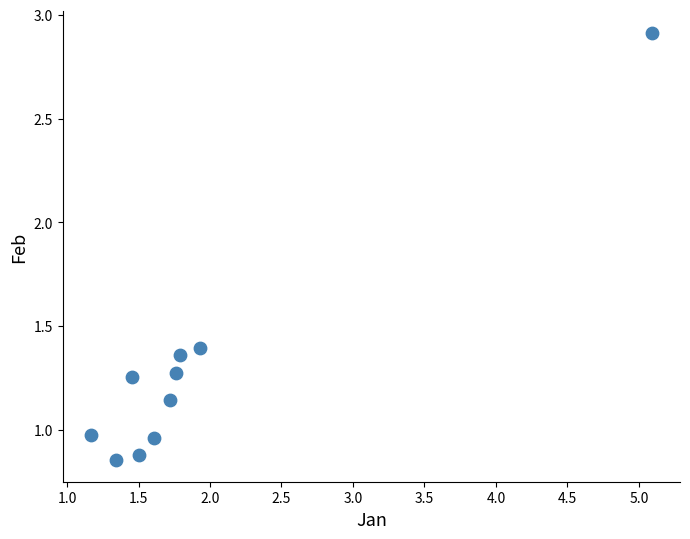

What is the range of X values (max minus min)?

3.9